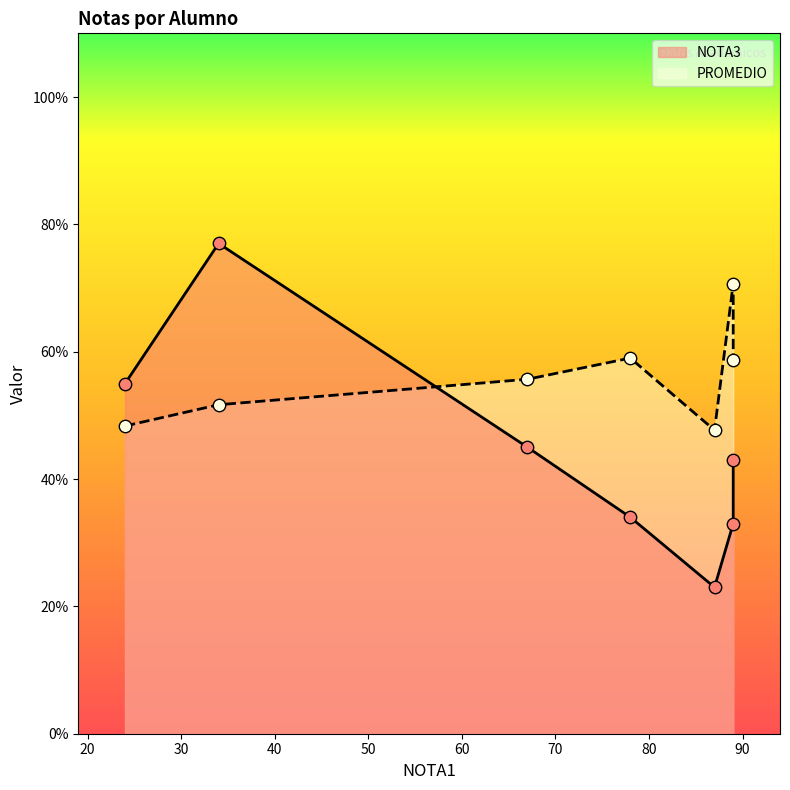

Which series has the largest total across all categories?

PROMEDIO